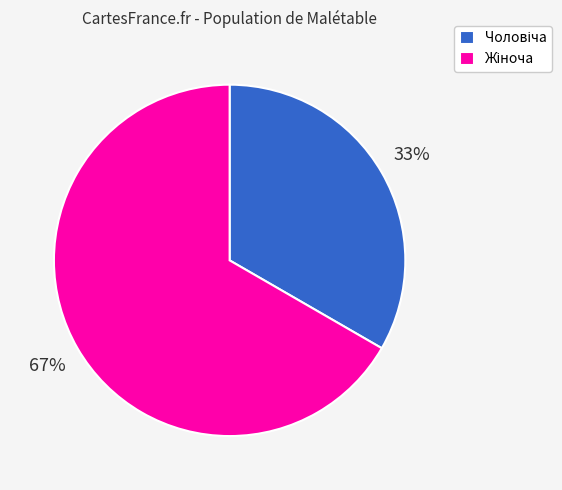

How many segments does this pie chart have?

2